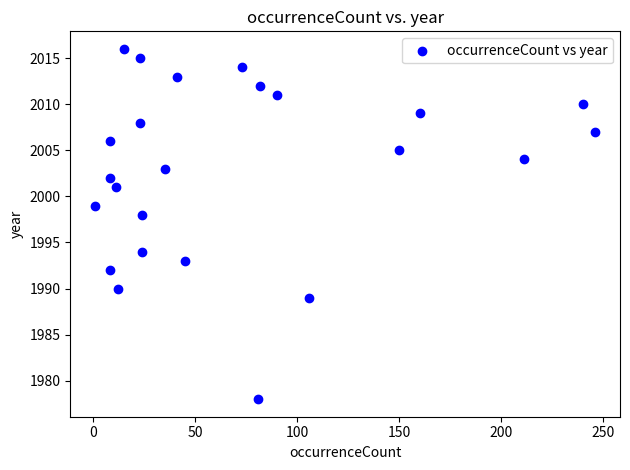

What is the range of X values (max minus min)?

245